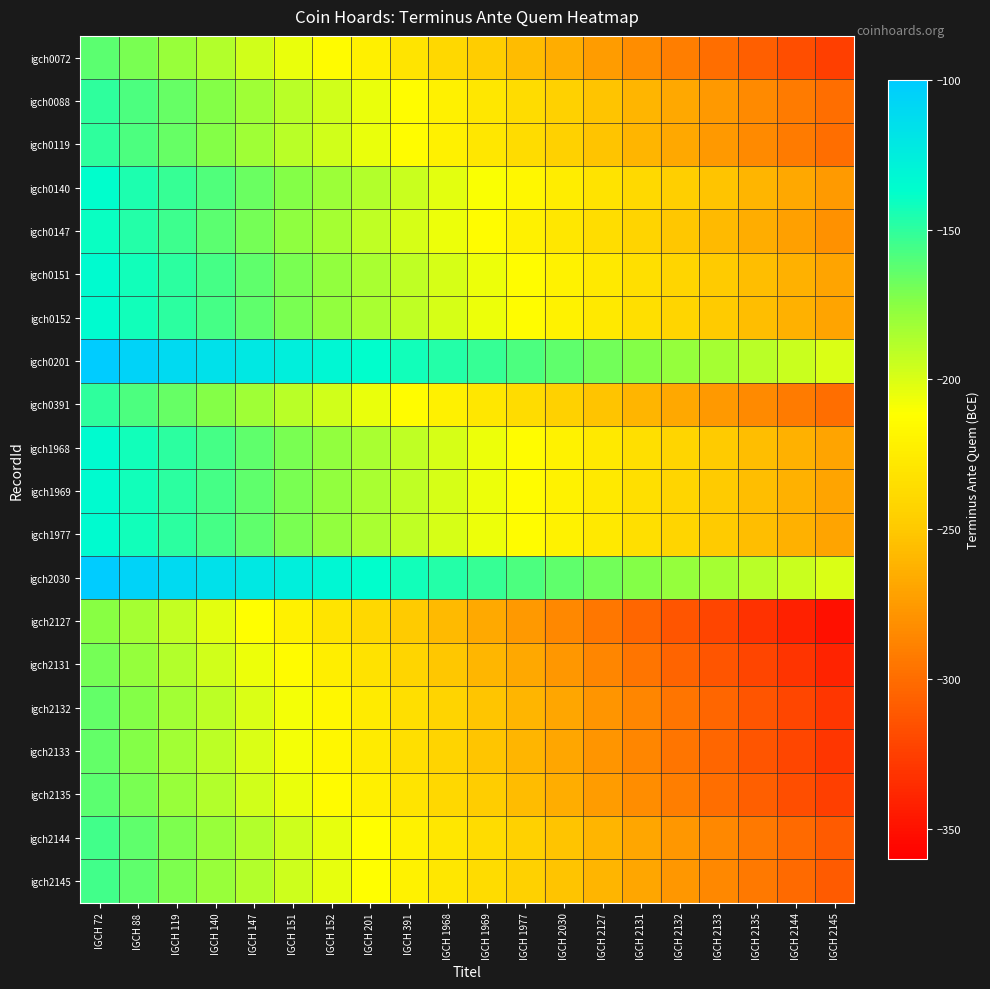

Which label corresponds to the smallest value in the chart?

IGCH 2145